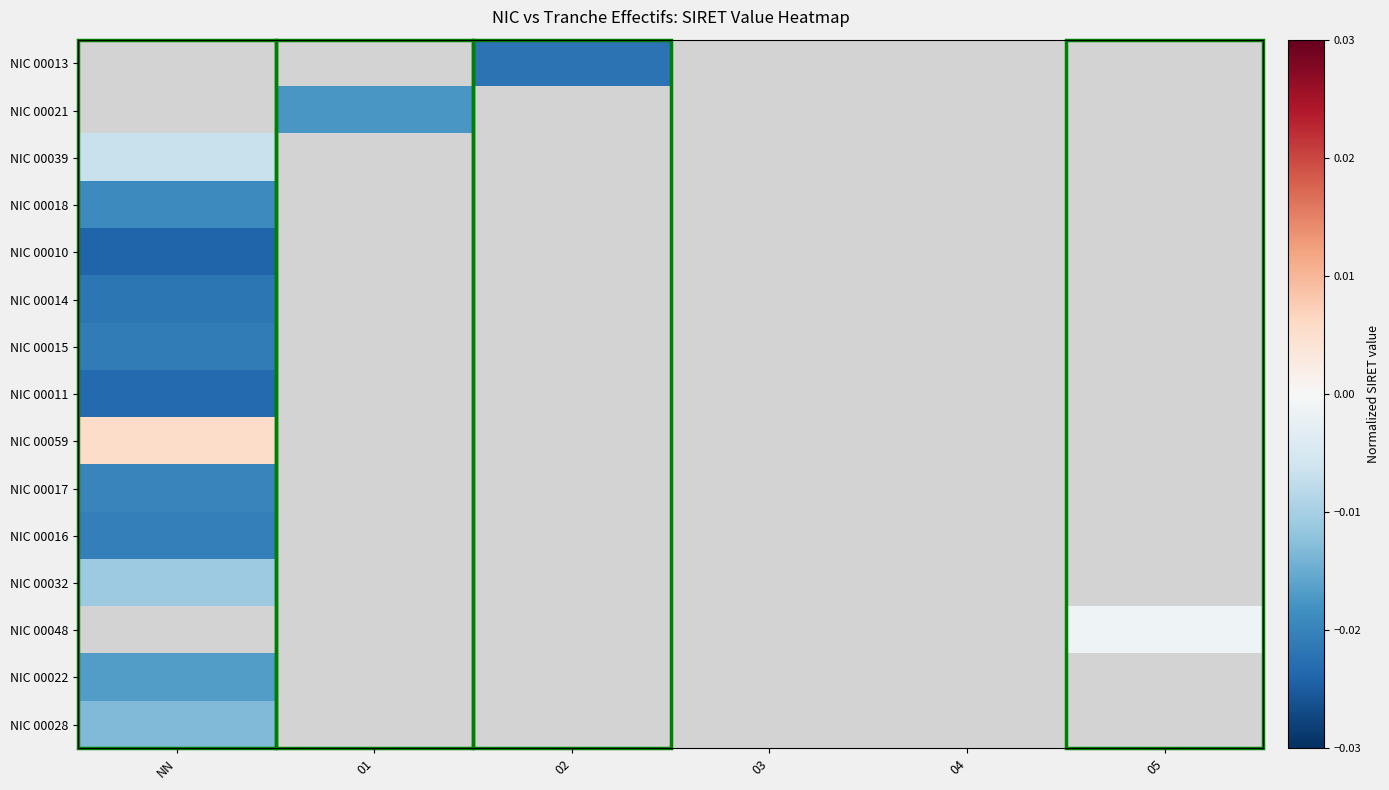

How many values in NIC 00018 are below zero?

1